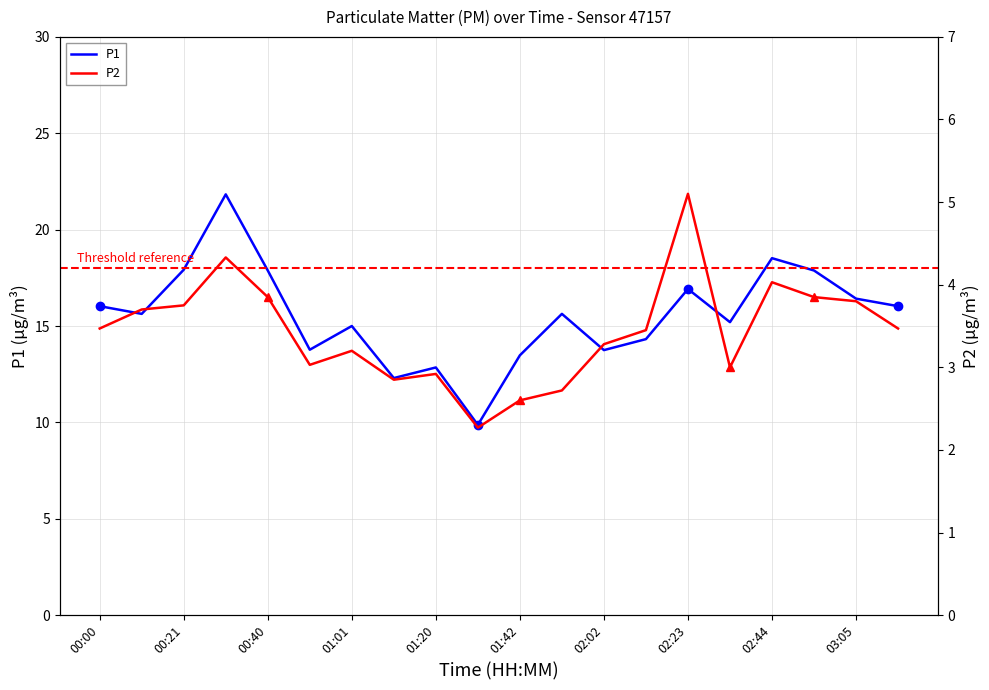

The value of P1 at 02:23 is 16.9. True or false?

True